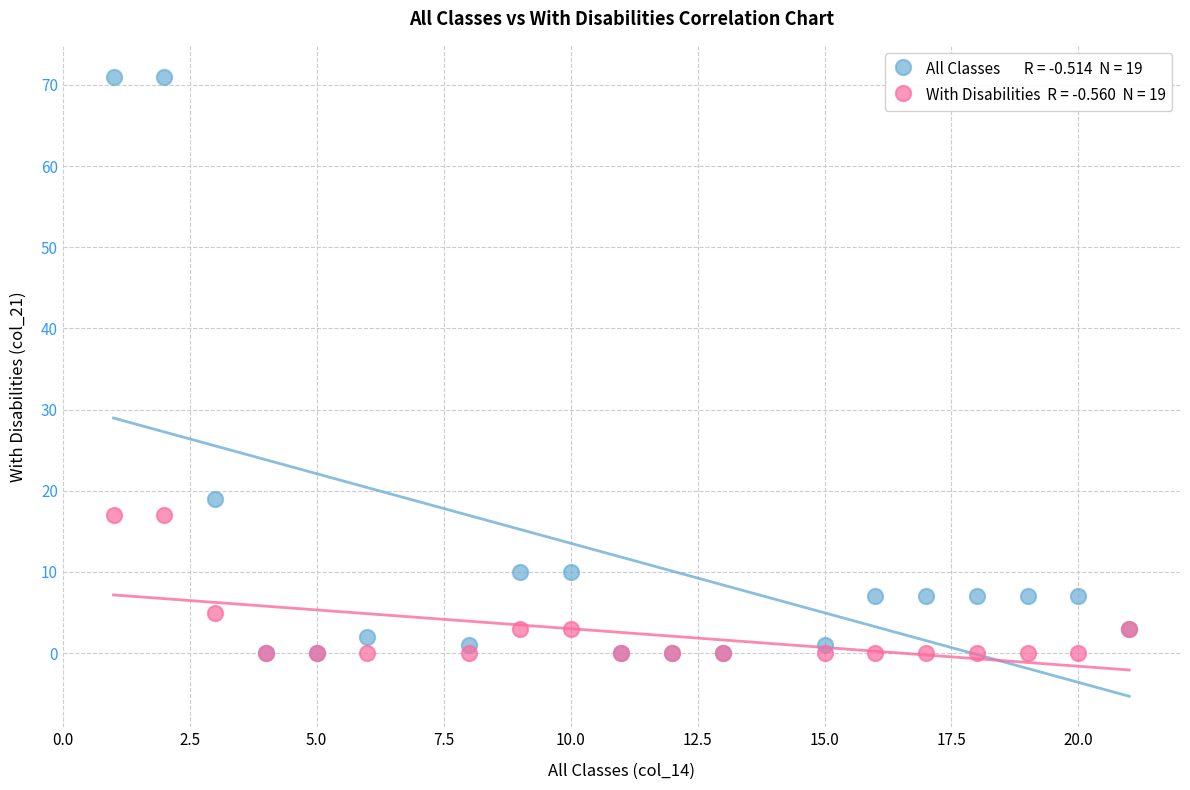

Across all series, what Y value is closest to 35?

19